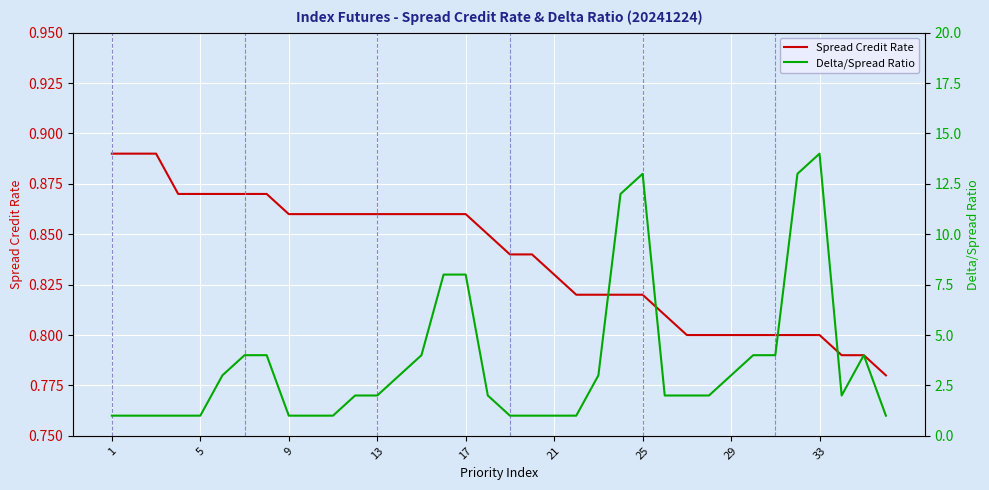

What is the difference between the maximum and minimum values in the Delta/Spread Ratio series?

13.0